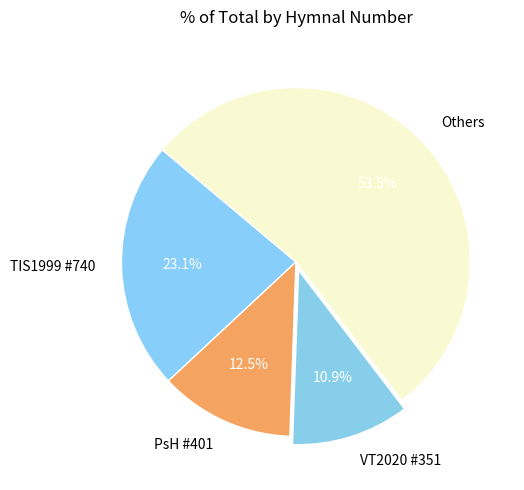

Rank the categories by value from lowest to highest.

VT2020 #351, PsH #401, TIS1999 #740, Others